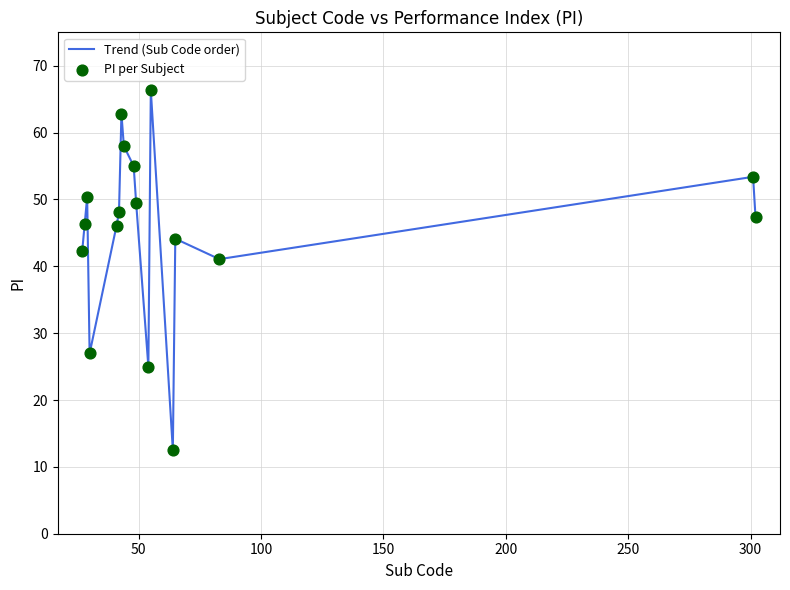

What is the minimum value shown in the chart?

12.5